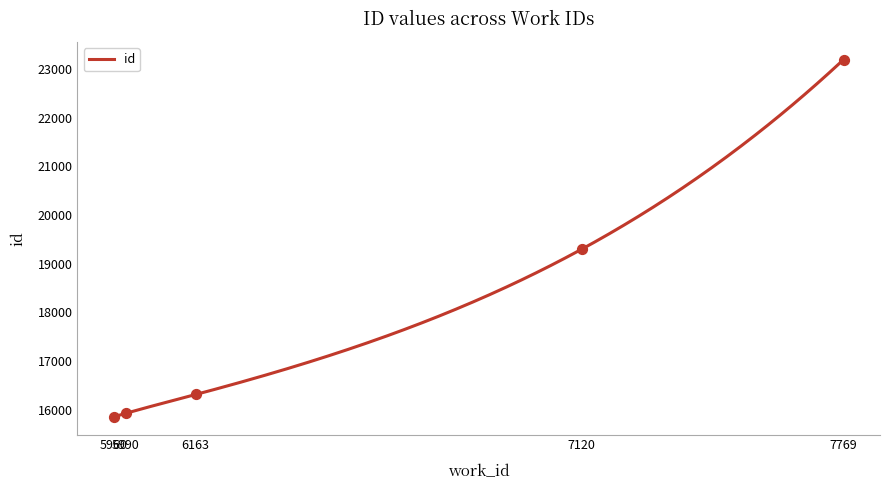

What is the change in value from 5990 to 7769?

+7267